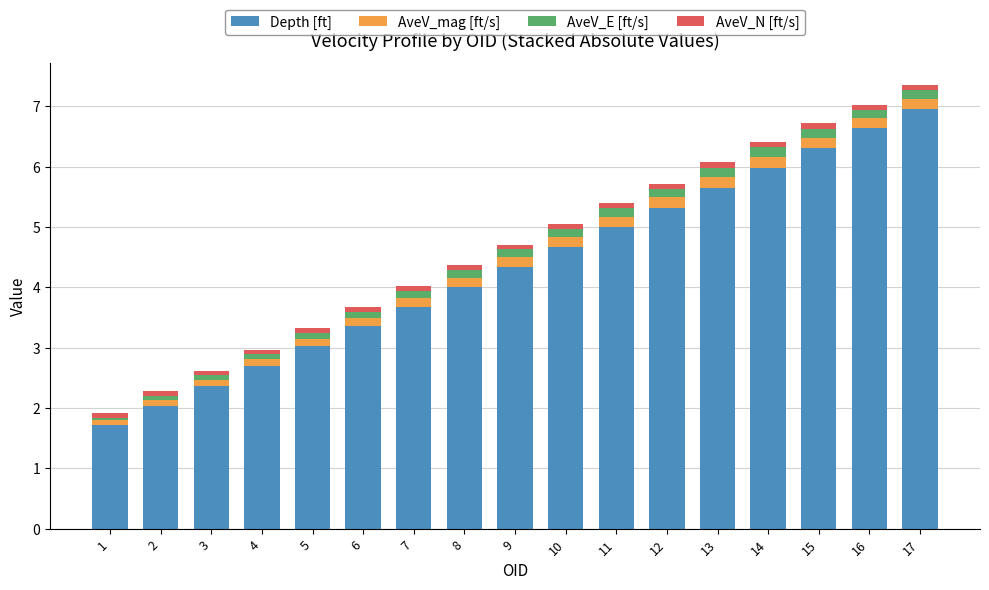

What is the minimum value for Depth [ft]?

1.7